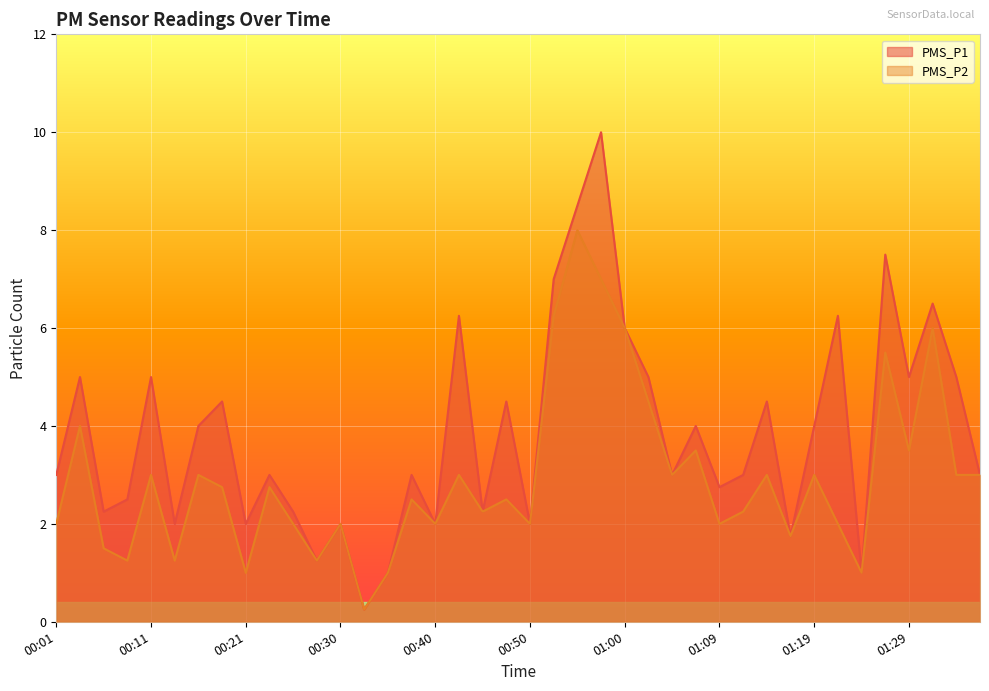

At which category is the sum across all series the highest?

00:57